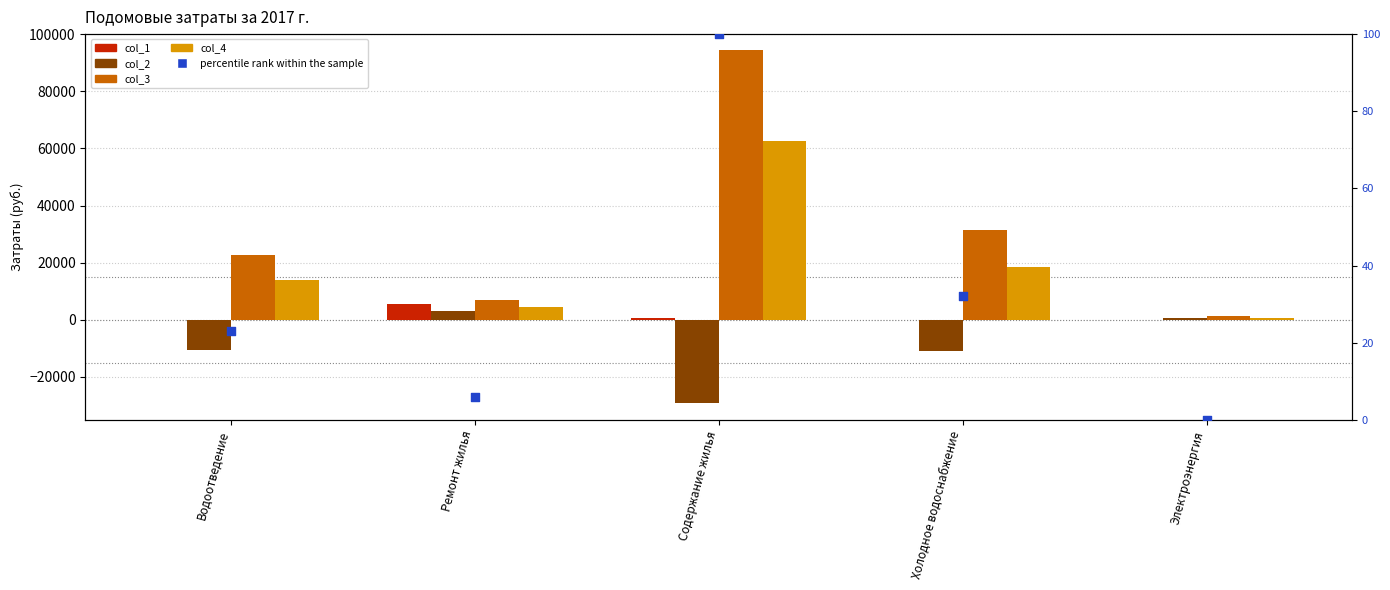

Which series has the largest Y range (max minus min)?

col_3